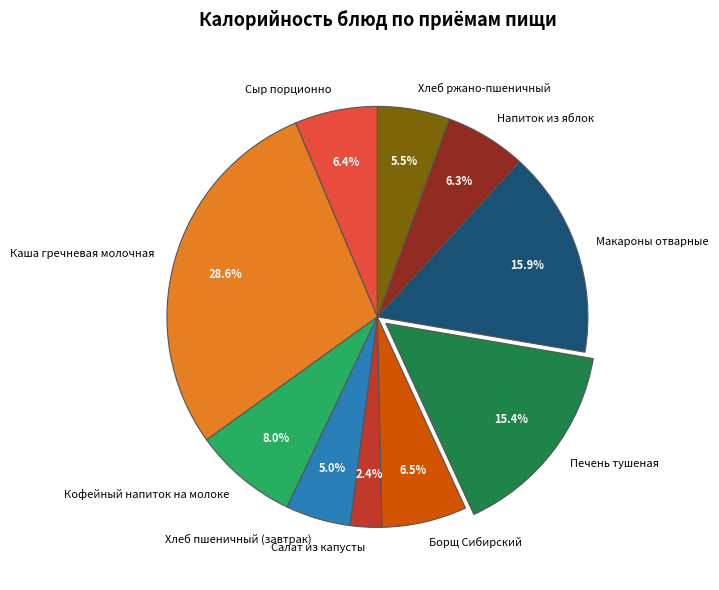

Does any single category account for the majority?

No